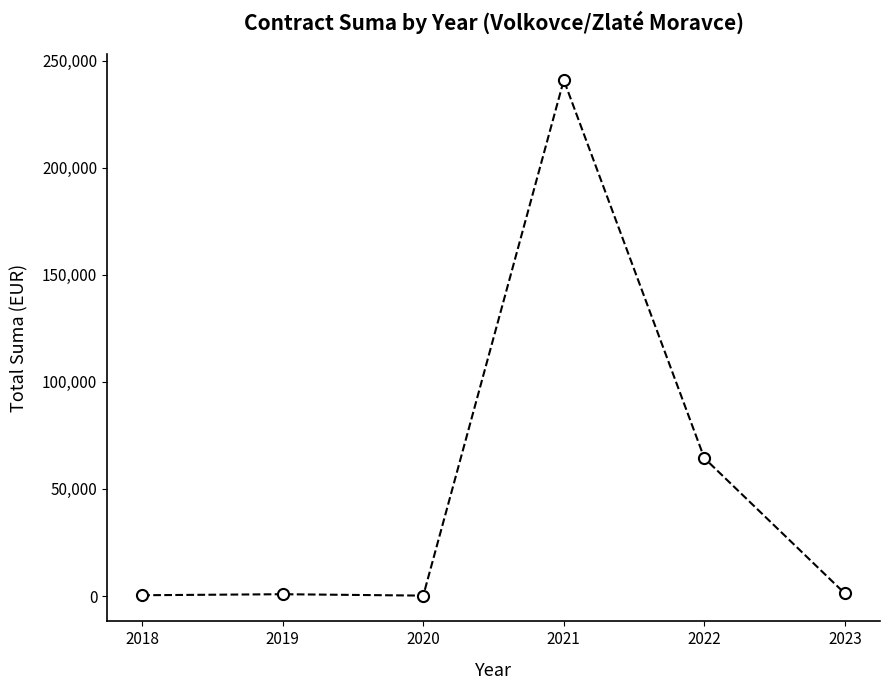

True or false: there are more than 0 points higher than both neighbors.

True